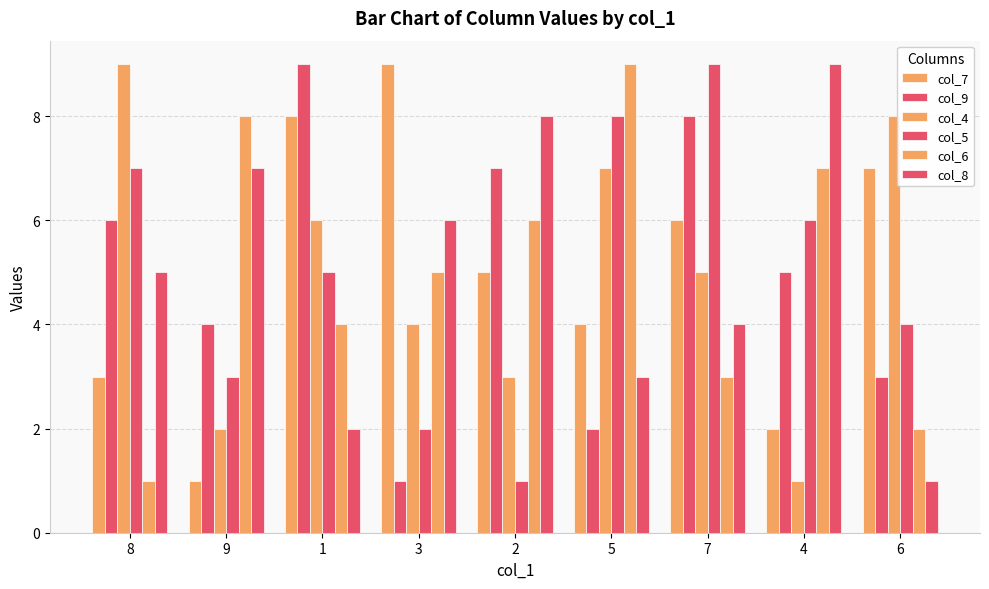

What position from the right is 7?

3